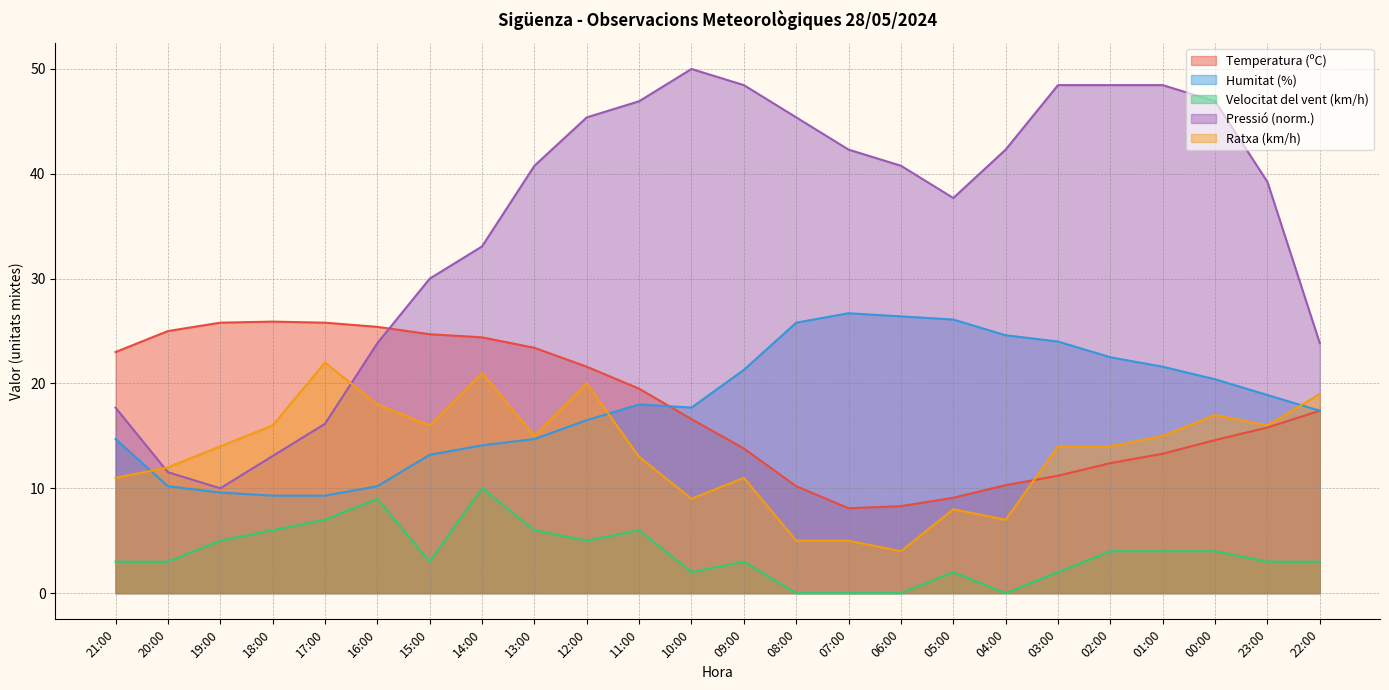

What is the label of the 22nd point from the left?

00:00